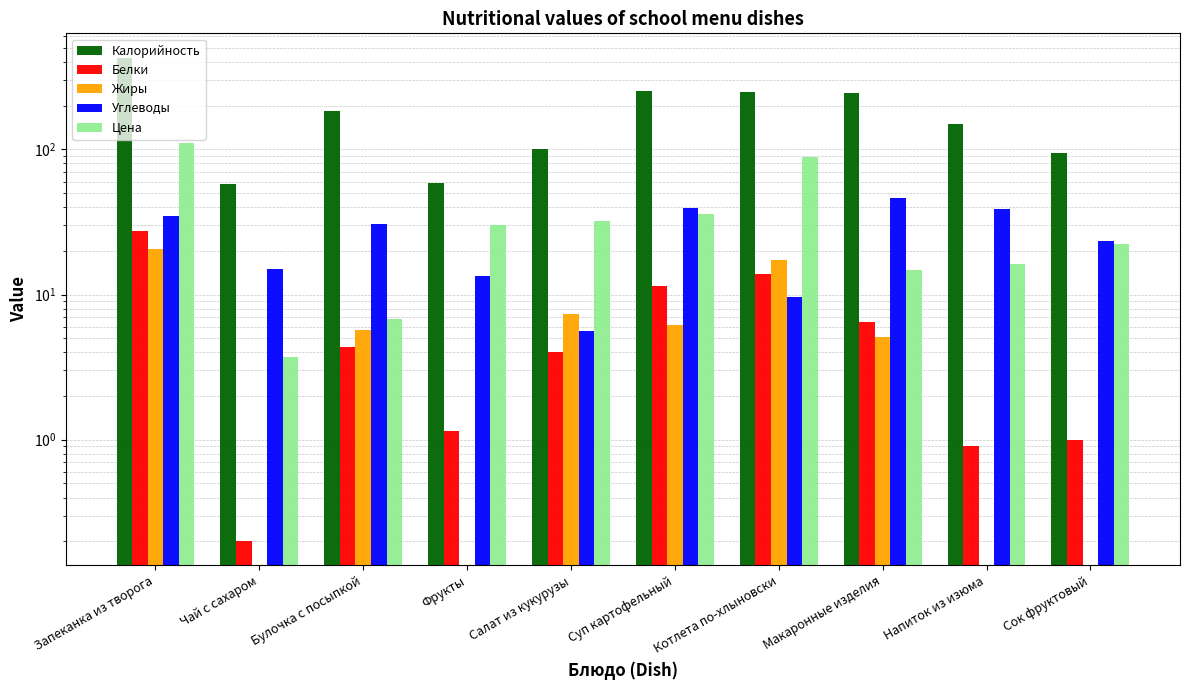

The value of Углеводы at Булочка с посыпкой is 48.7. True or false?

False